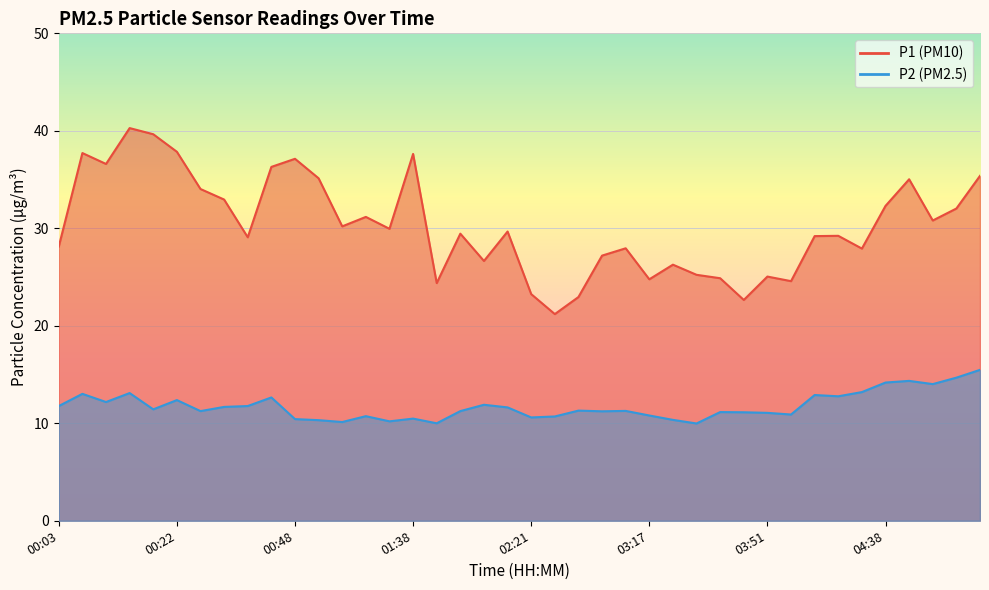

In P2, how many points are higher than both neighbors (excluding endpoints)?

12